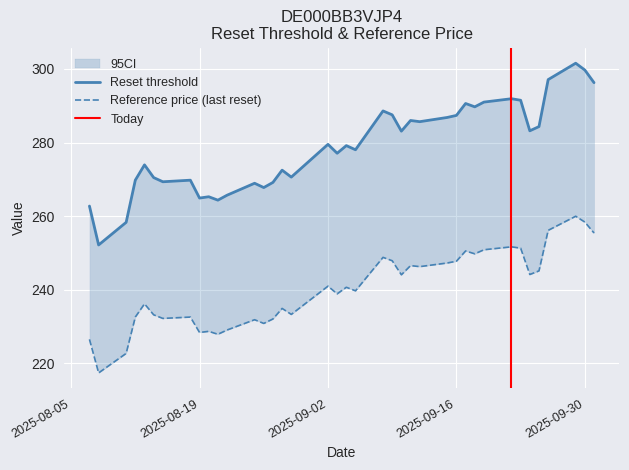

At how many categories does at least one series exceed 254?

38